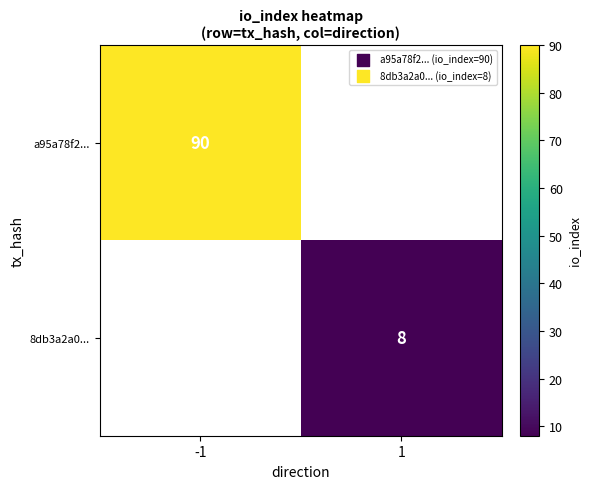

True or false: 8db3a2a0... has a value of 4.9 at 1.

False